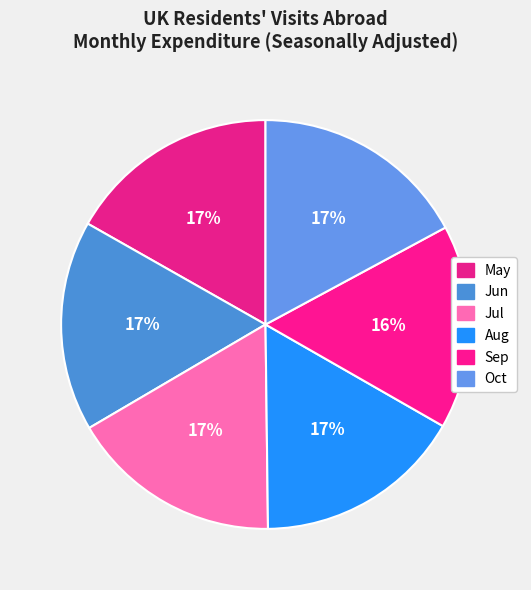

To the nearest percent, what is the combined percentage of Jul and May?

34%